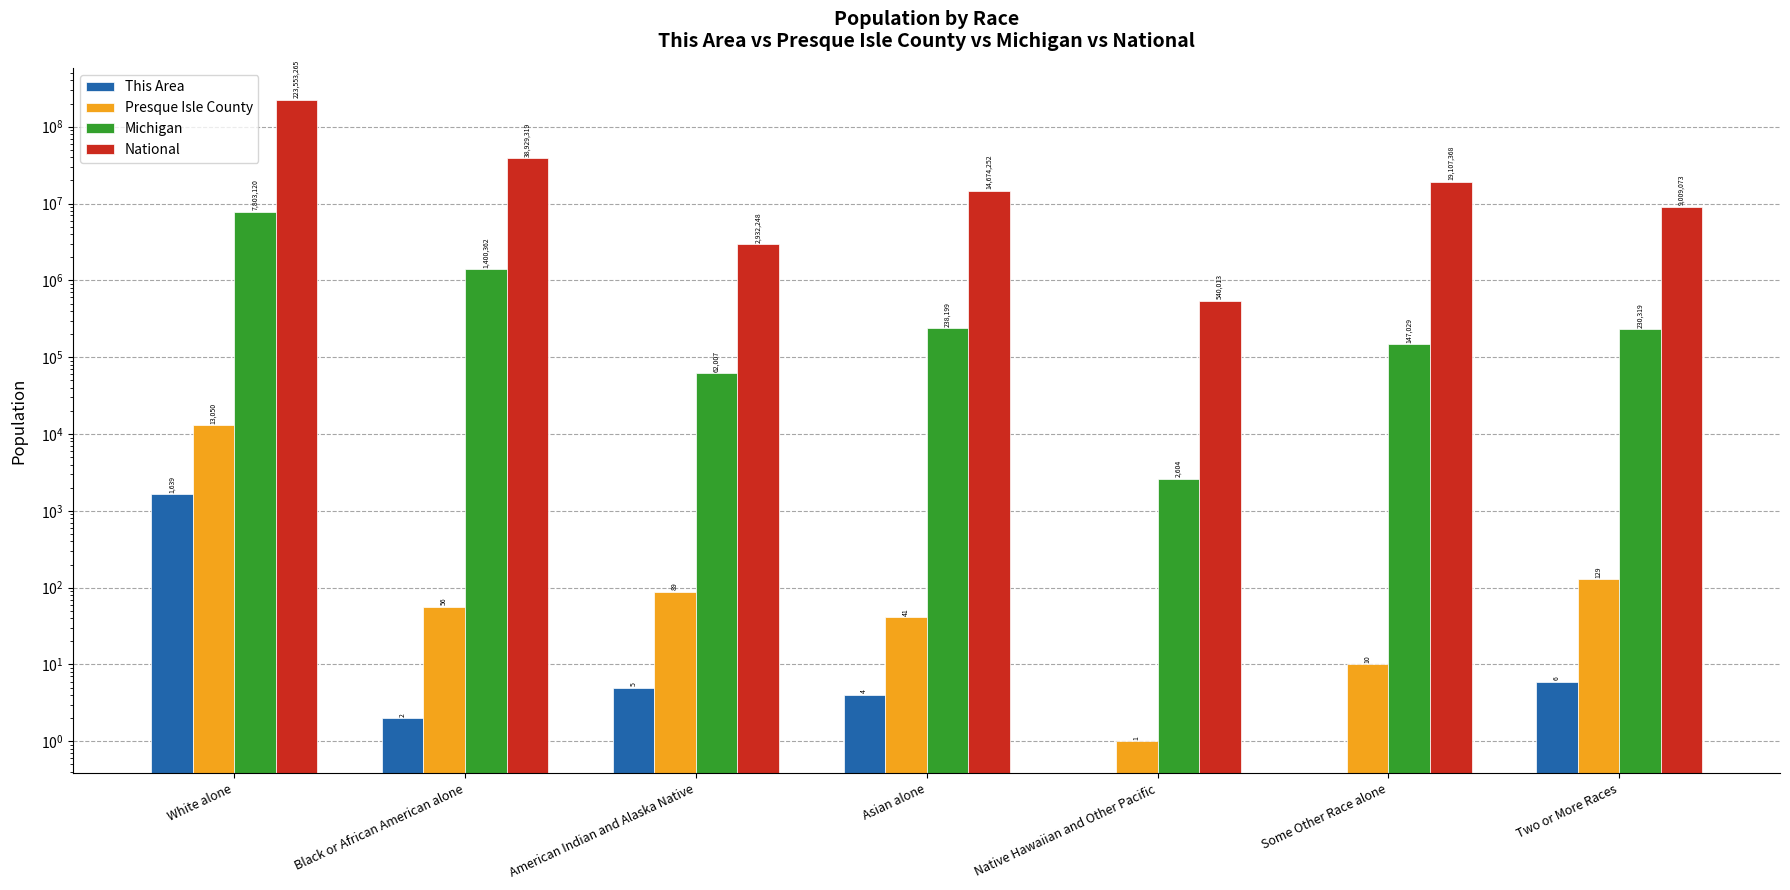

Is it true that Presque Isle County equals 3 at Some Other Race alone?

False